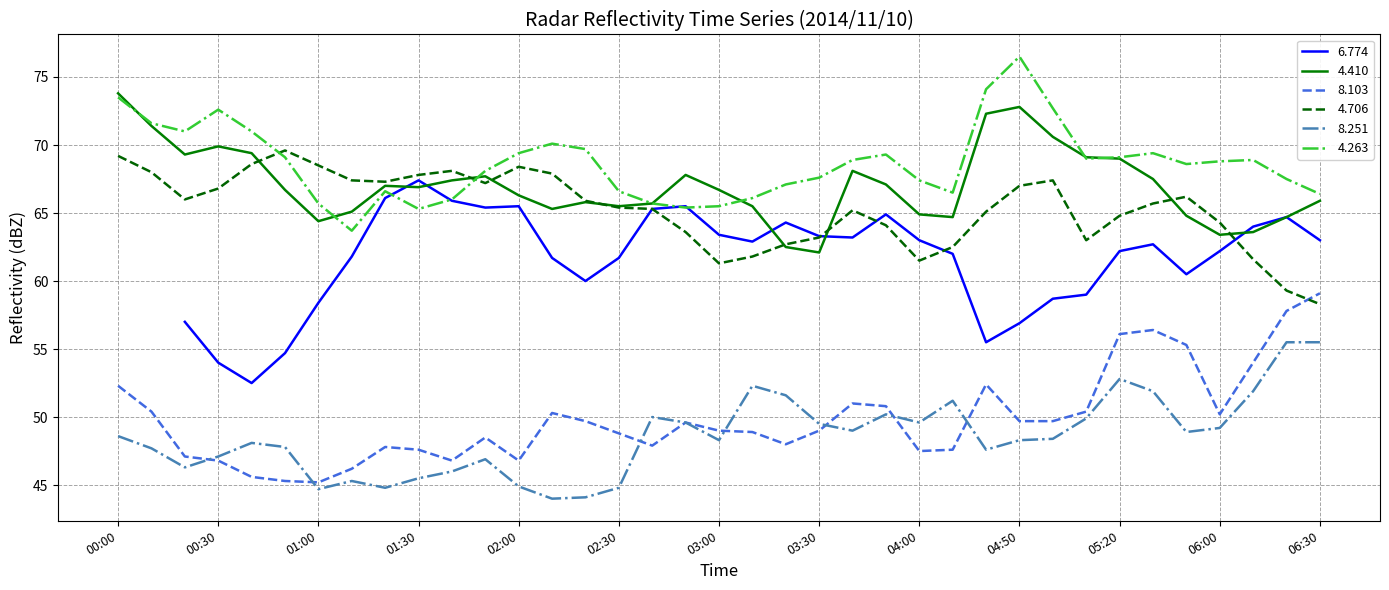

What is the difference between the second highest and second lowest values in the 4.410 series?

10.3